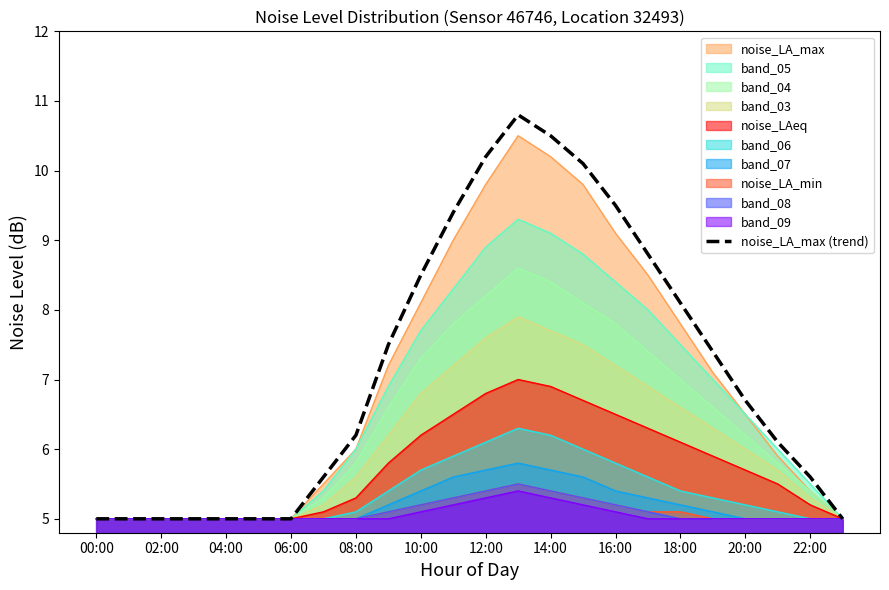

The value of band_07 at 12:00 is 5.7. True or false?

True